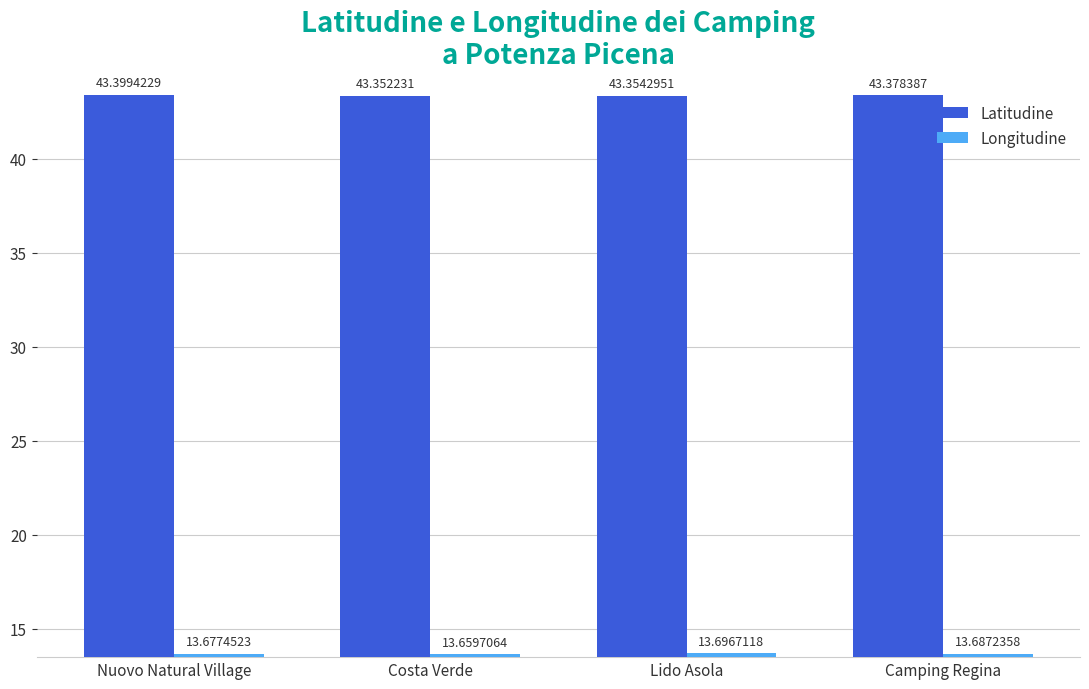

What are all the series names shown in the legend?

Latitudine, Longitudine